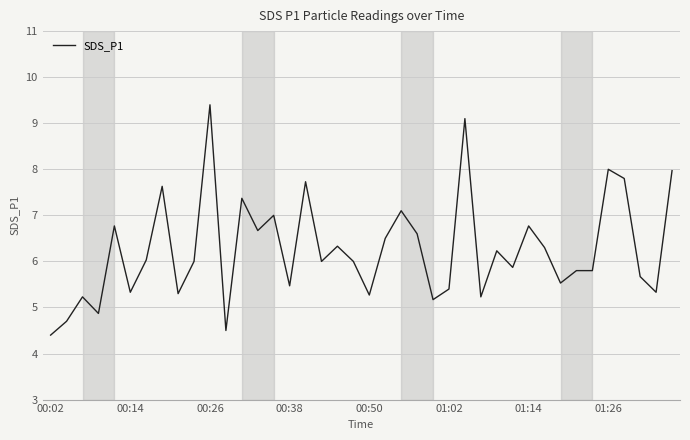

What is the difference between the maximum and minimum values?

5.0